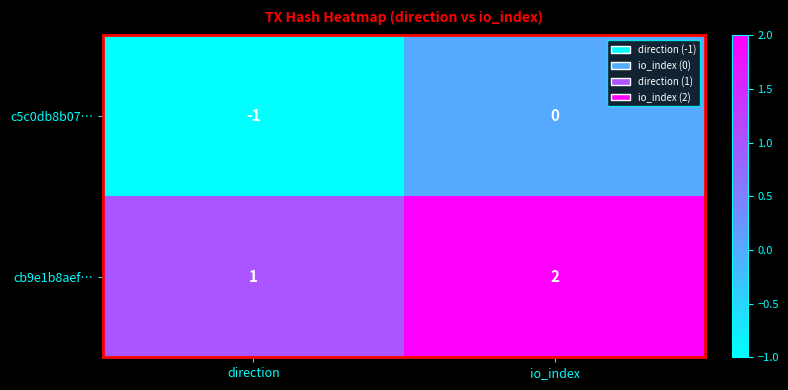

Rank the series at io_index from highest to lowest value.

cb9e1b8aef…, c5c0db8b07…